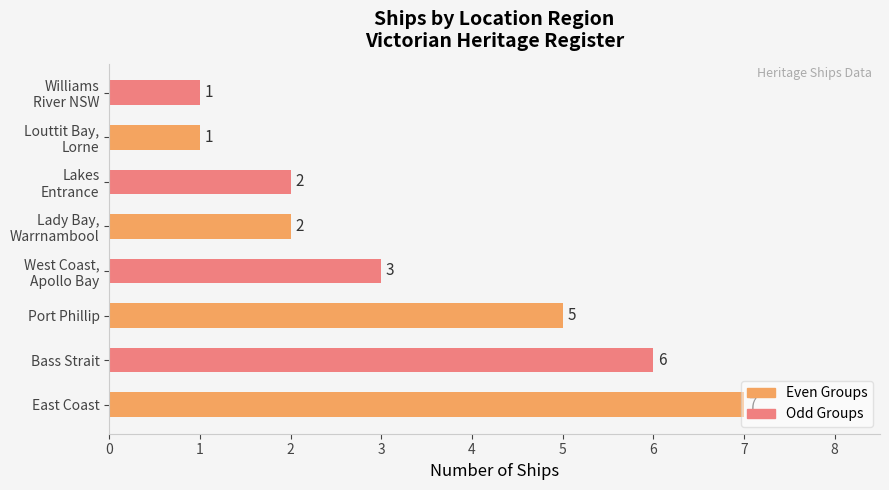

Is it true that the value at Port Phillip is 8?

False